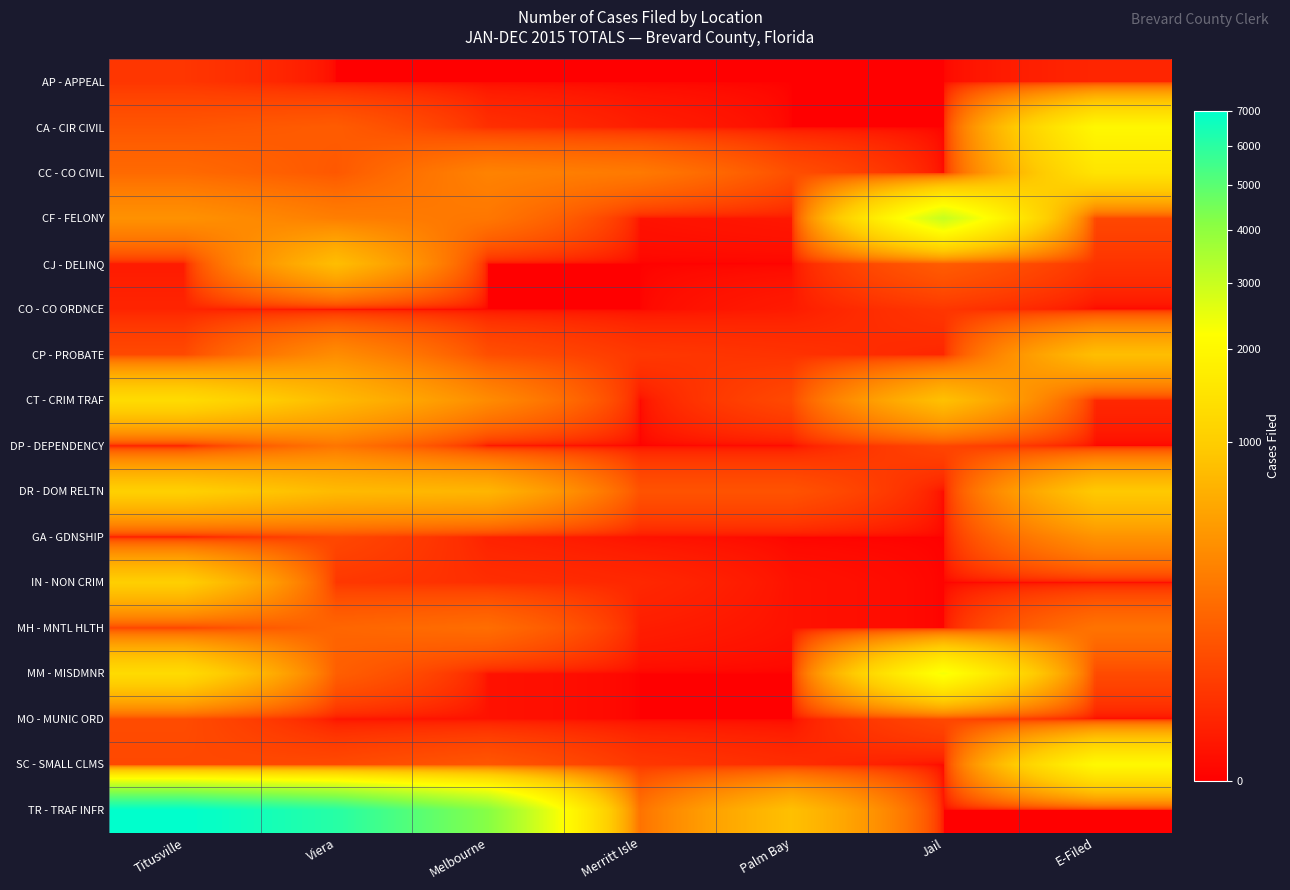

Which label corresponds to the largest value in the chart?

Titusville